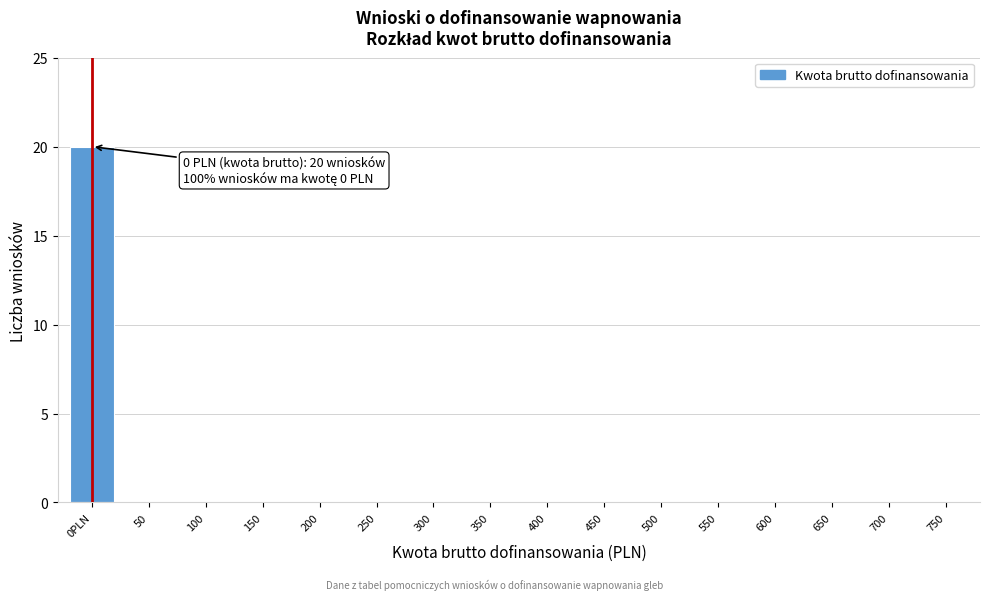

Reading left to right, what are all the values shown in this chart?

0PLN=20	50=0	100=0	150=0	200=0	250=0	300=0	350=0	400=0	450=0	500=0	550=0	600=0	650=0	700=0